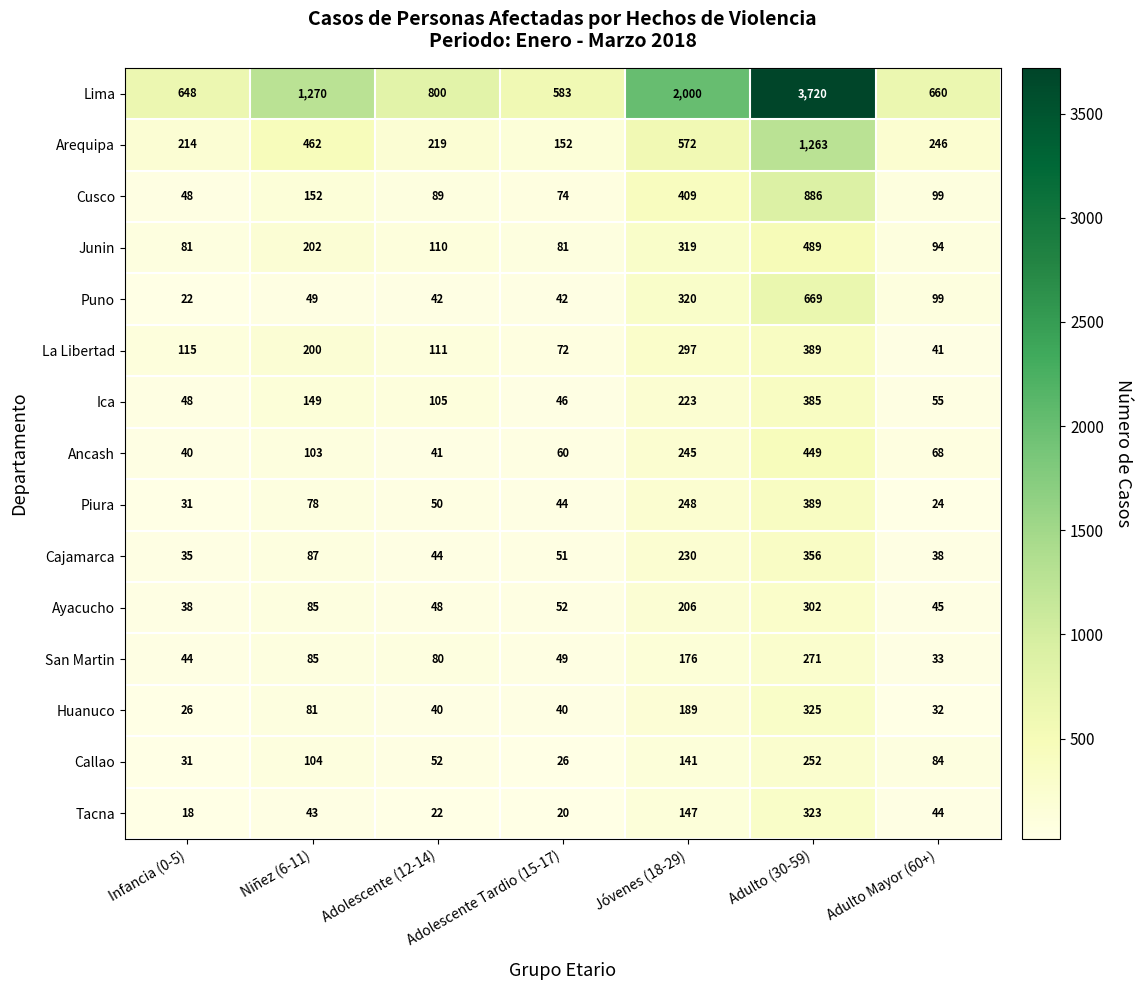

What value does the Arequipa series have at Adulto (30-59), to the nearest 50?

1250